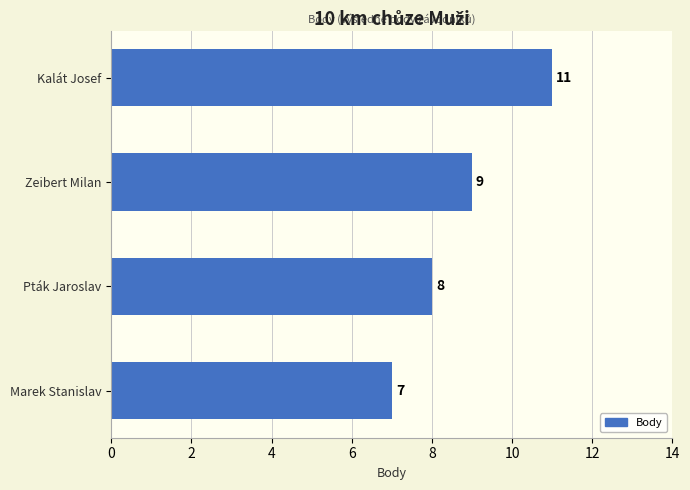

What is the ratio of the value at Pták Jaroslav to the value at Marek Stanislav?

1.1